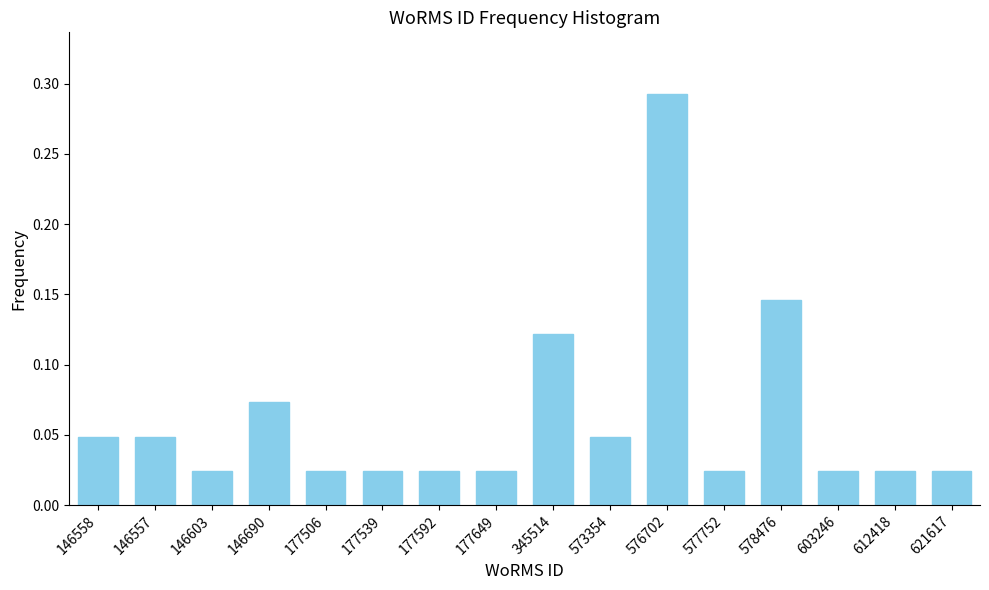

Which category has the highest value across all series?

576702